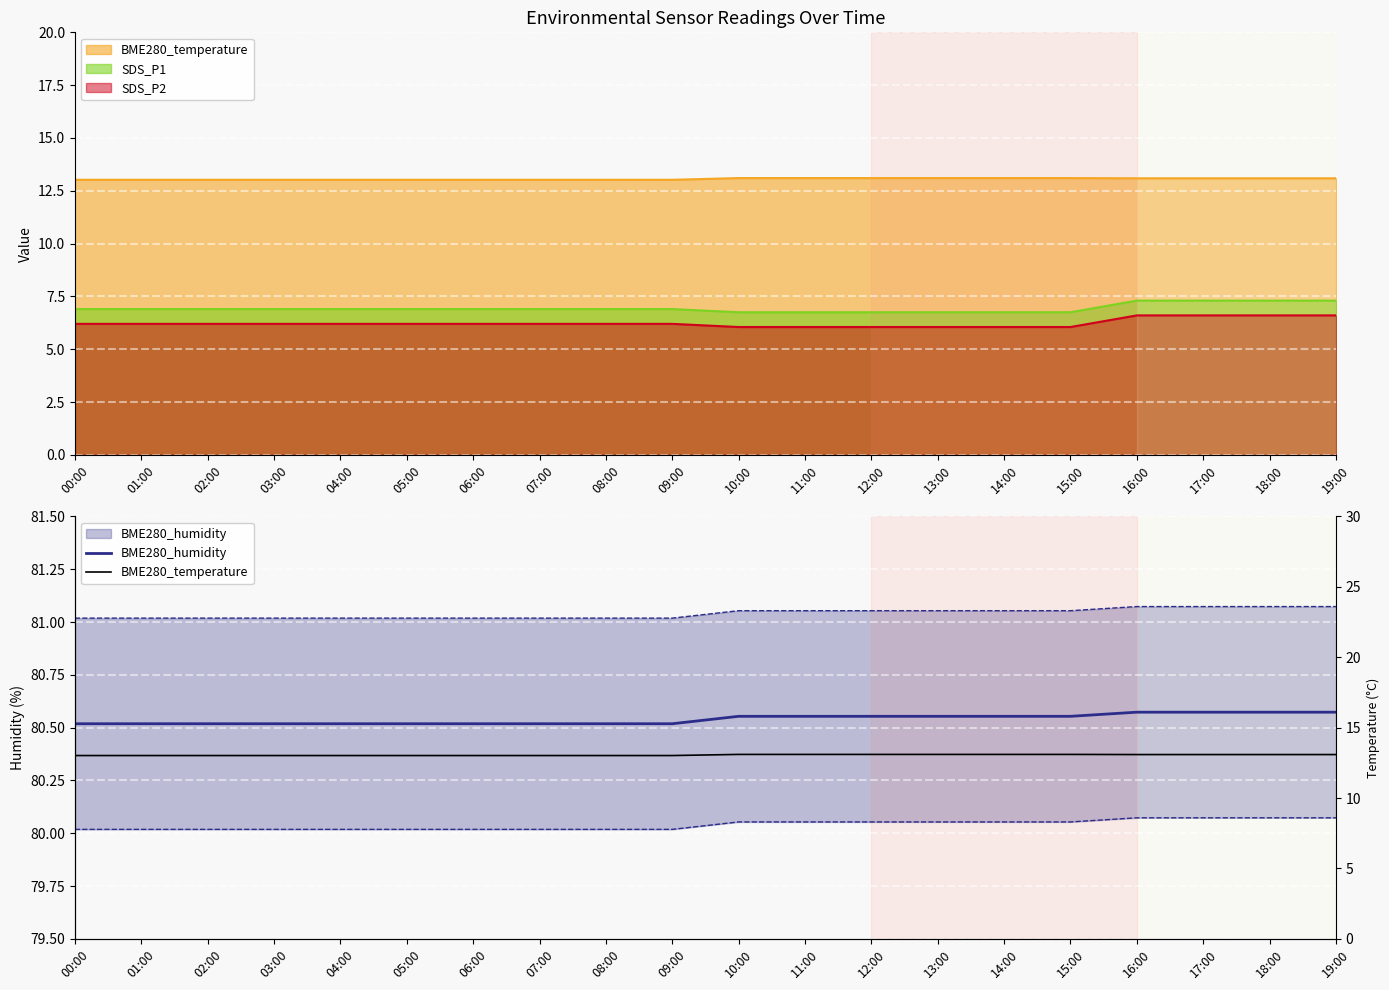

What is the minimum value shown in the chart?

13.0